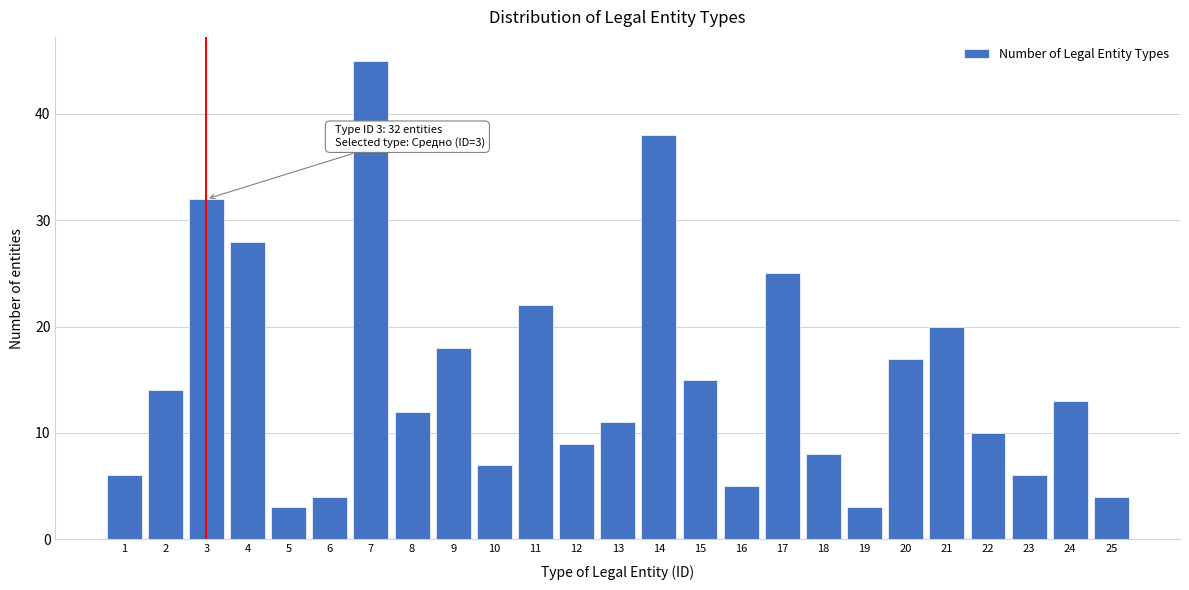

Reading right to left, what are all the values shown in this chart?

25=4	24=13	23=6	22=10	21=20	20=17	19=3	18=8	17=25	16=5	15=15	14=38	13=11	12=9	11=22	10=7	9=18	8=12	7=45	6=4	5=3	4=28	3=32	2=14	1=6